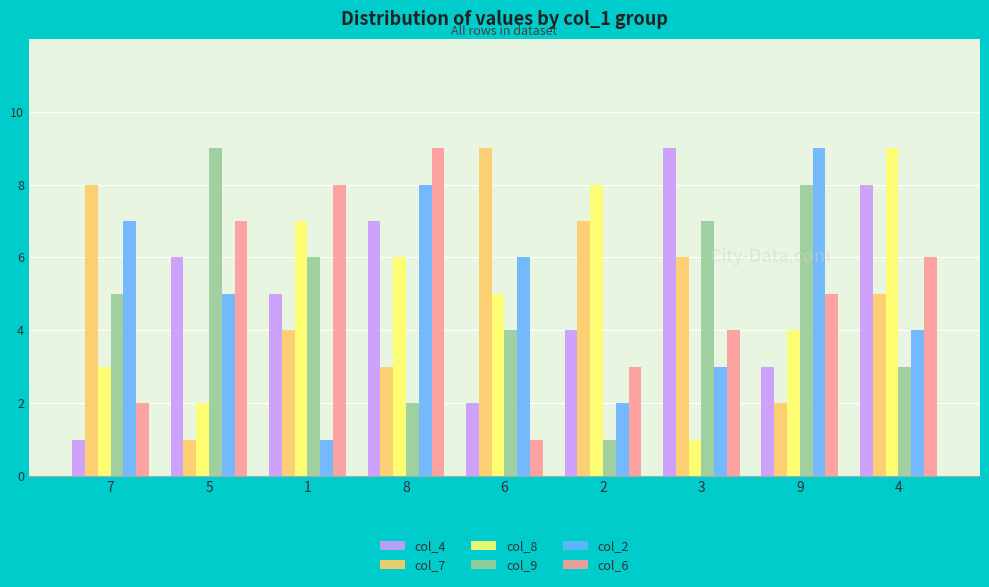

How many bars are there in total?

54